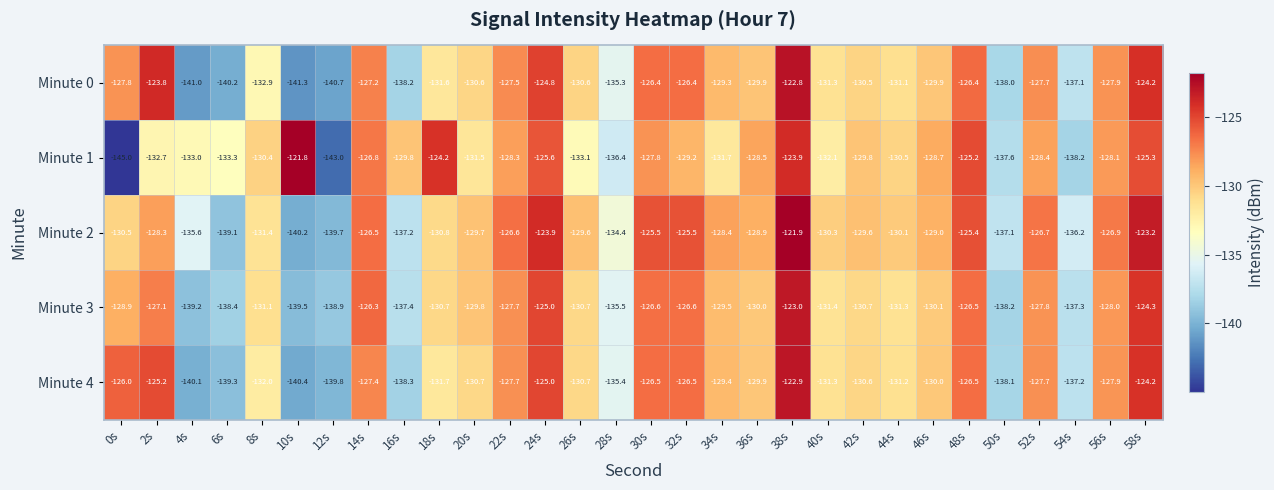

Where does the Minute 0 series first go above -129?

0s